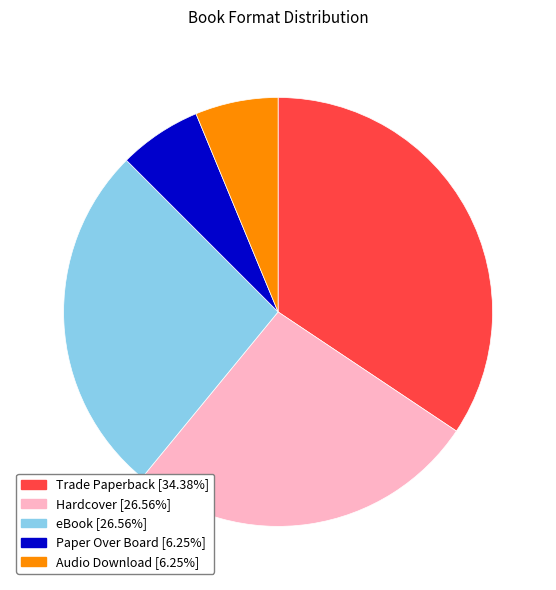

How many segments does this pie chart have?

5